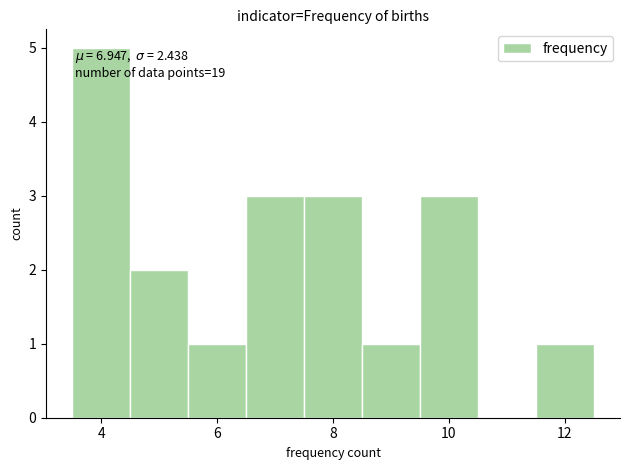

Over which range of the x-axis is the bar tallest?

3.5 to 4.5